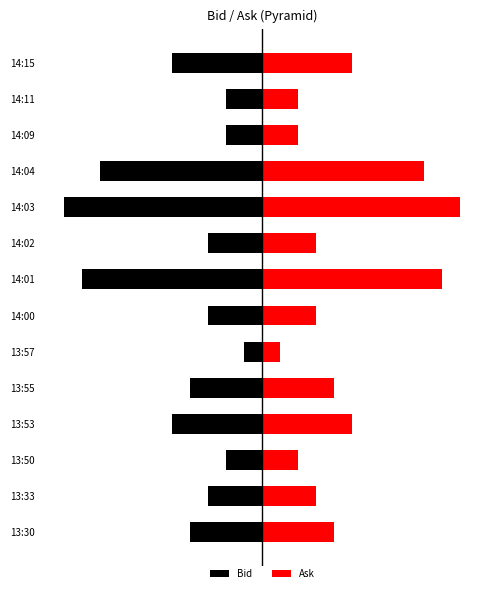

What is the sum of all Ask values?

0.6